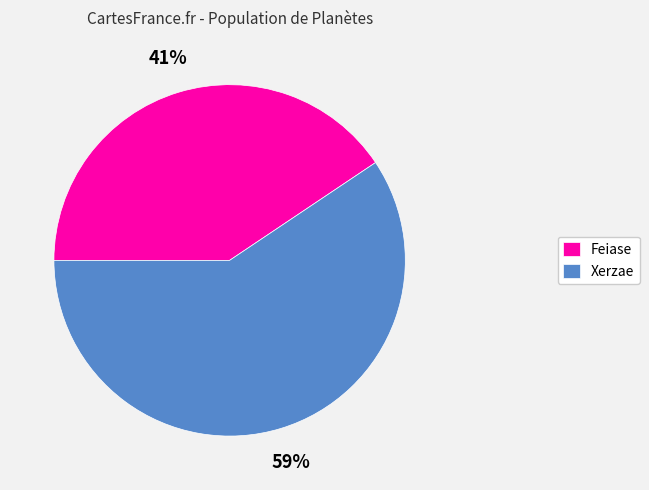

To the nearest percent, what percentage of the pie is Feiase?

41%